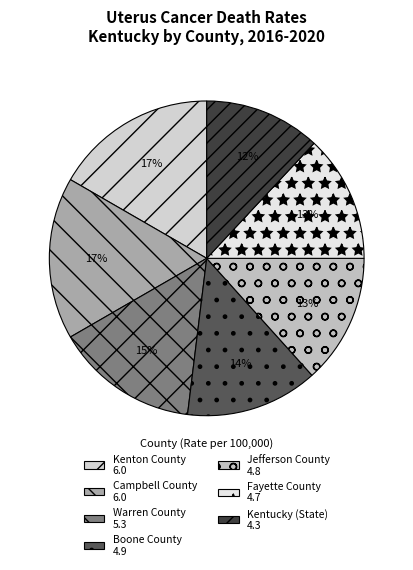

To the nearest percent, what percentage of the pie is Warren County?

15%